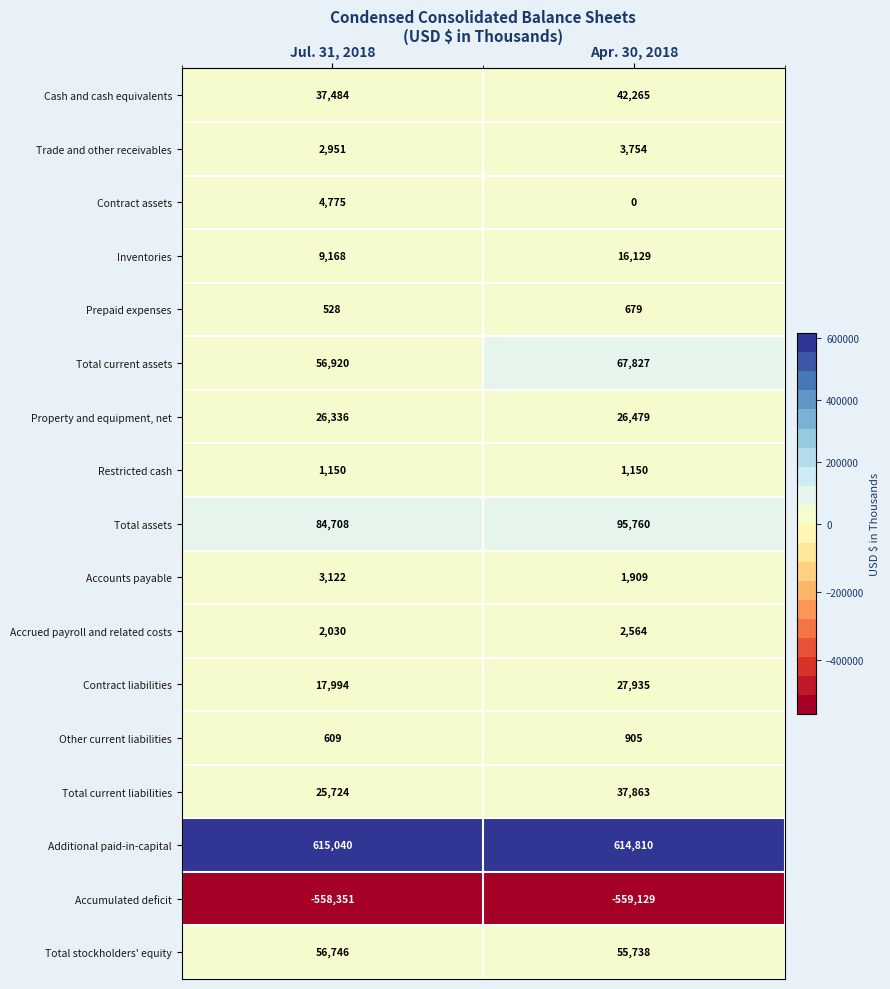

At which category does the chart reach its peak across all series?

Jul. 31, 2018